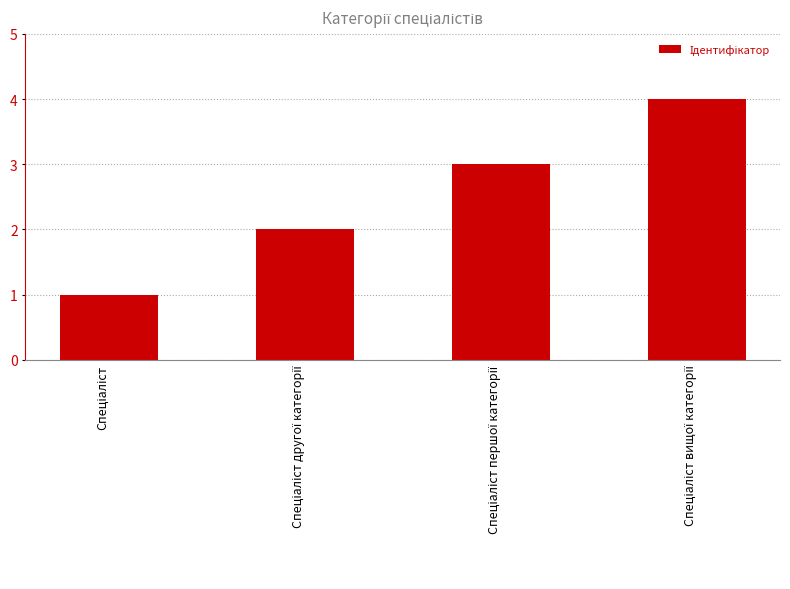

What is the difference between the maximum and minimum values?

3